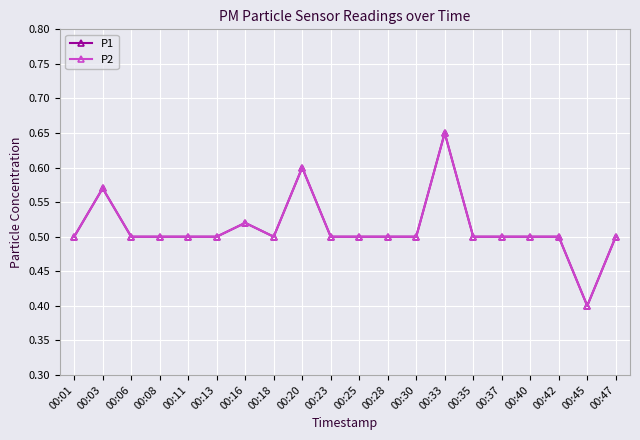

Reading right to left, transcribe all the data shown in this chart.

P1: 0.5	0.4	0.5	0.5	0.5	0.5	0.7	0.5	0.5	0.5	0.5	0.6	0.5	0.5	0.5	0.5	0.5	0.5	0.6	0.5
P2: 0.5	0.4	0.5	0.5	0.5	0.5	0.7	0.5	0.5	0.5	0.5	0.6	0.5	0.5	0.5	0.5	0.5	0.5	0.6	0.5